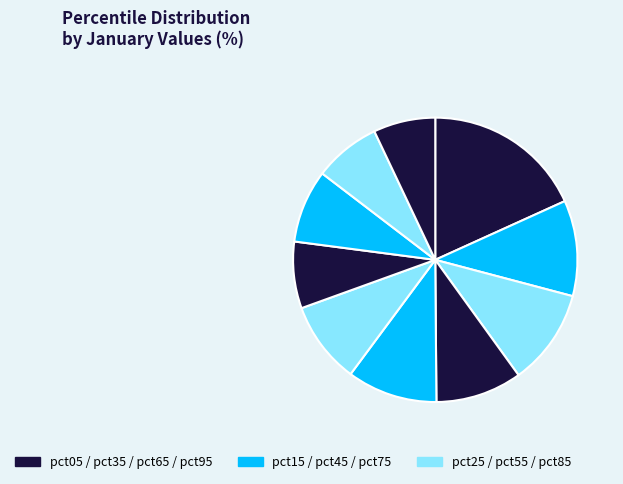

How many slices are in this pie chart?

10